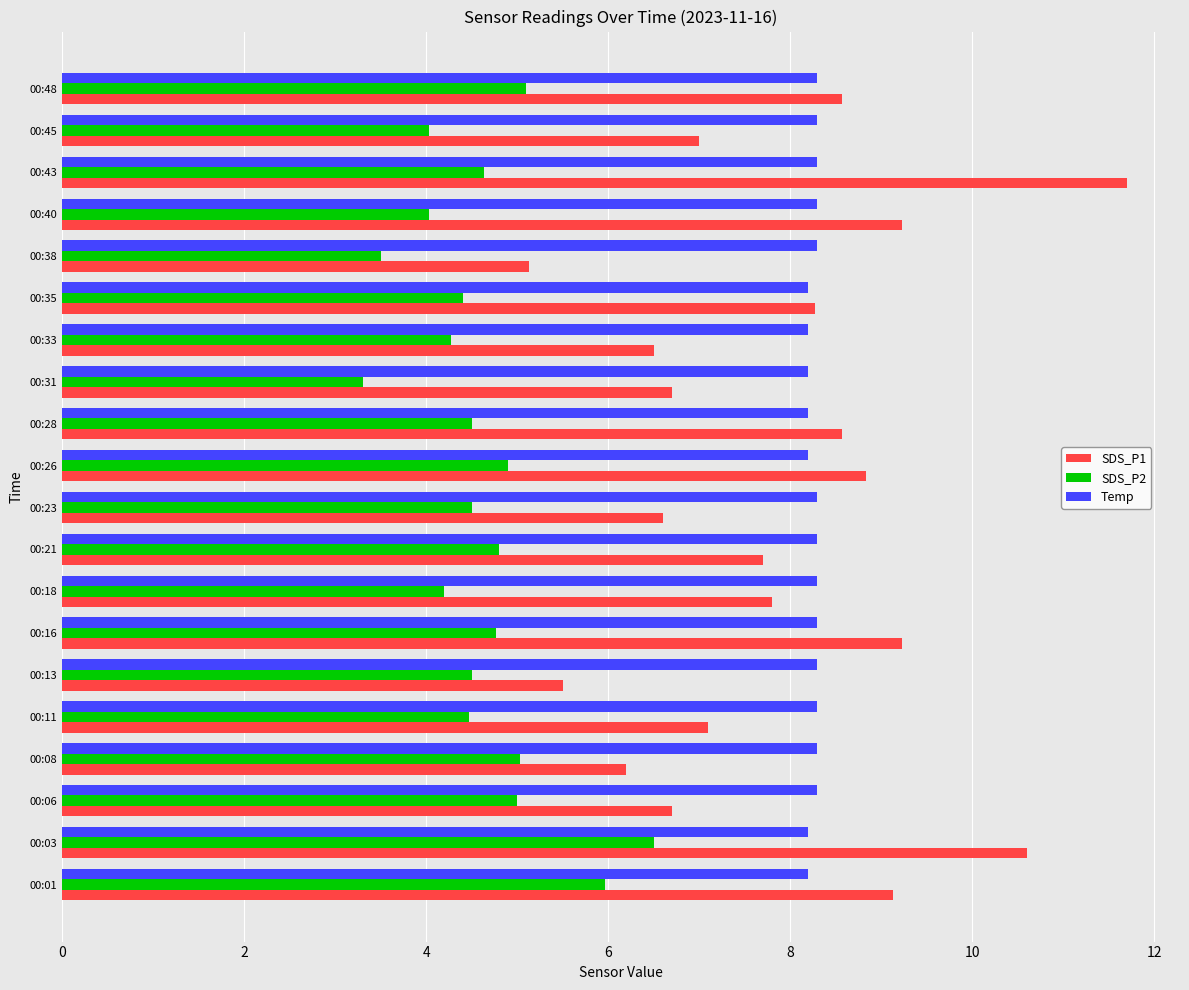

At 00:08, list the series in order from smallest to largest.

SDS_P2, SDS_P1, Temp